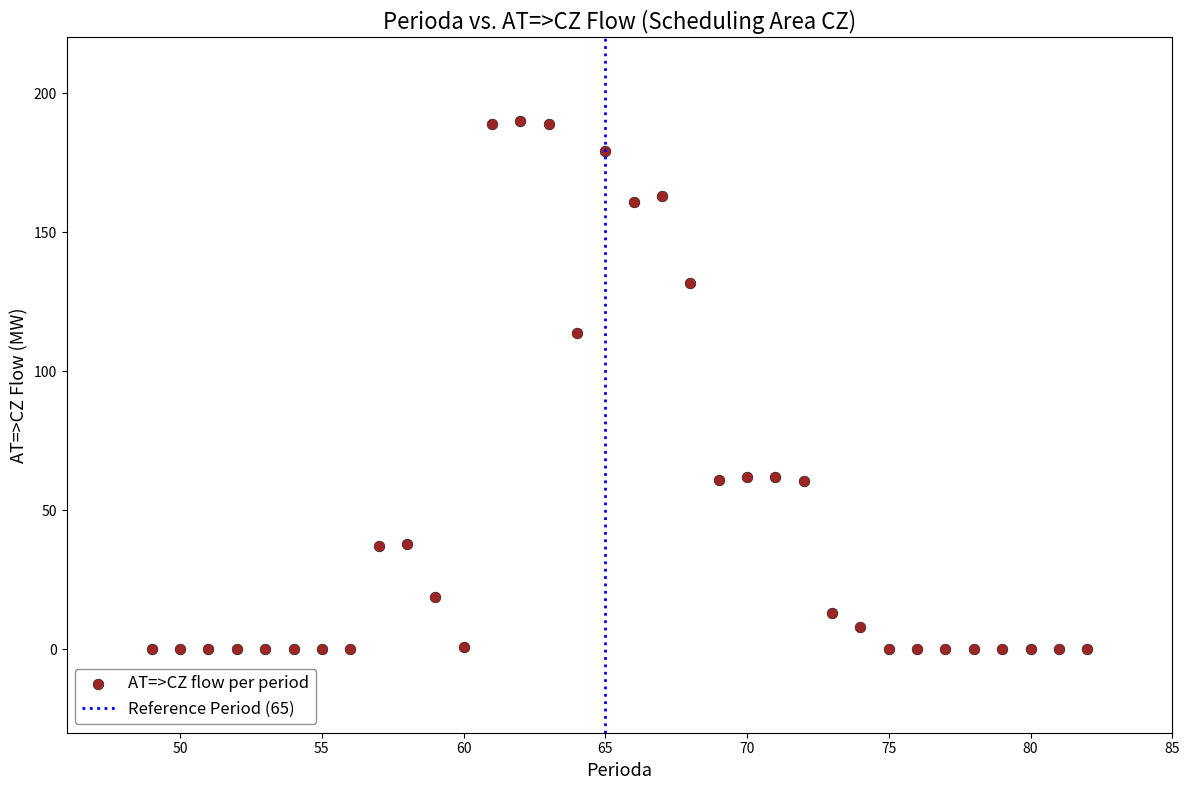

What is the range of Y values (max minus min)?

190.0